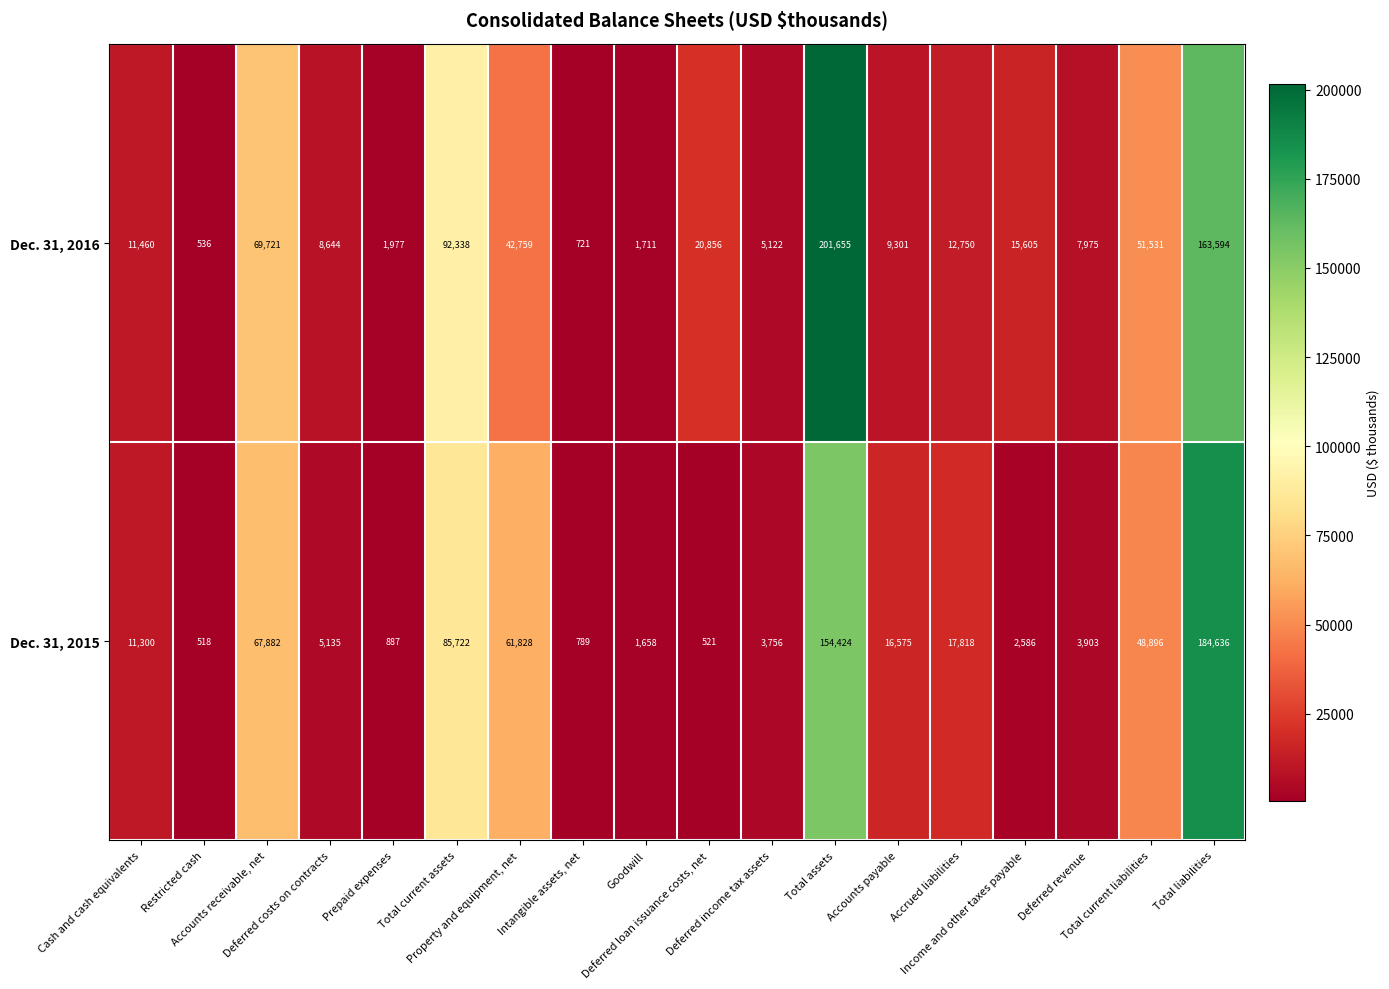

What is the lowest value of the Dec. 31, 2015 series?

518